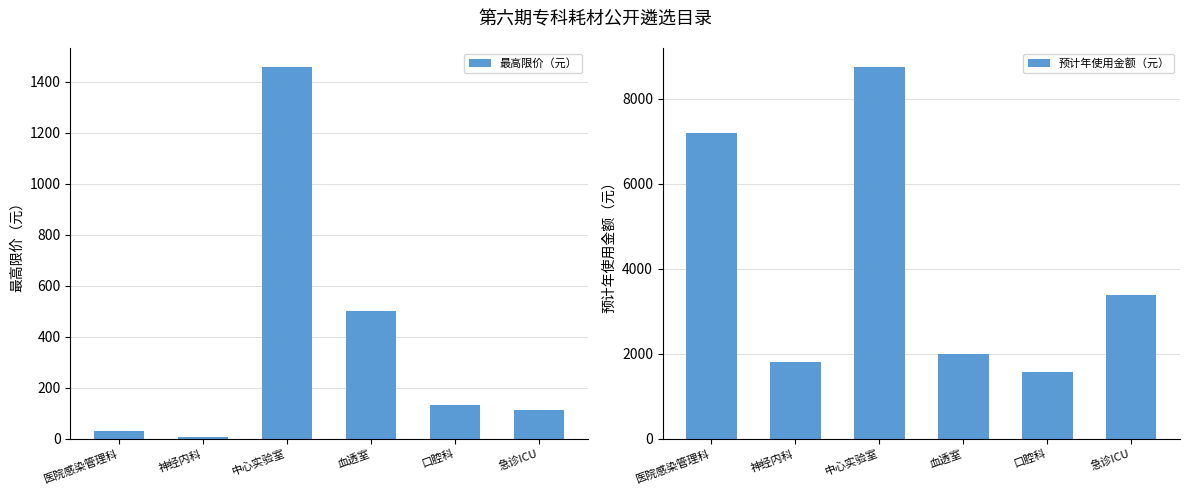

Is it true that 预计年使用金额（元） equals 2000.0 at 血透室?

True